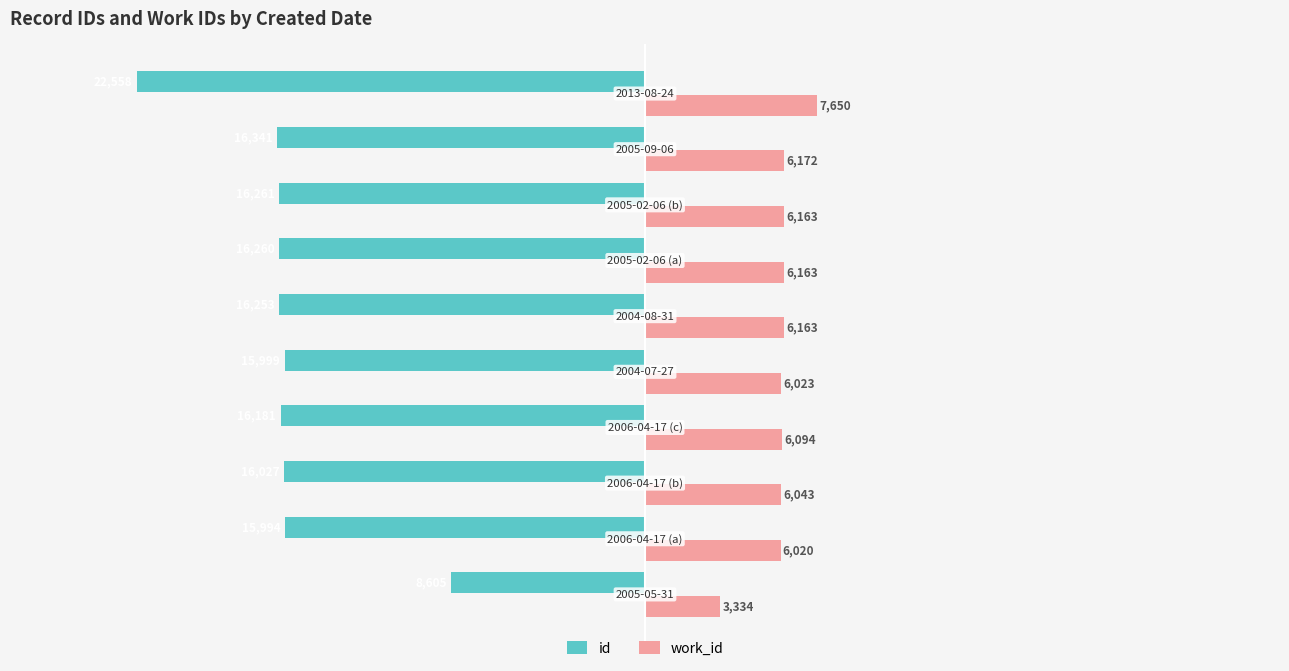

Count the number of data series in this chart.

2